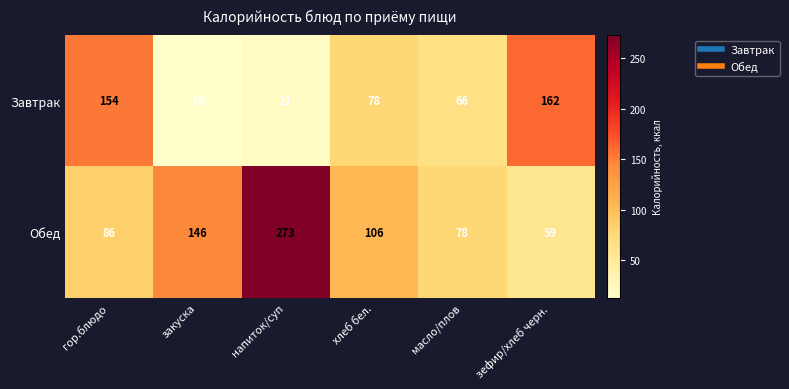

Where does the Обед series first go above 106?

закуска